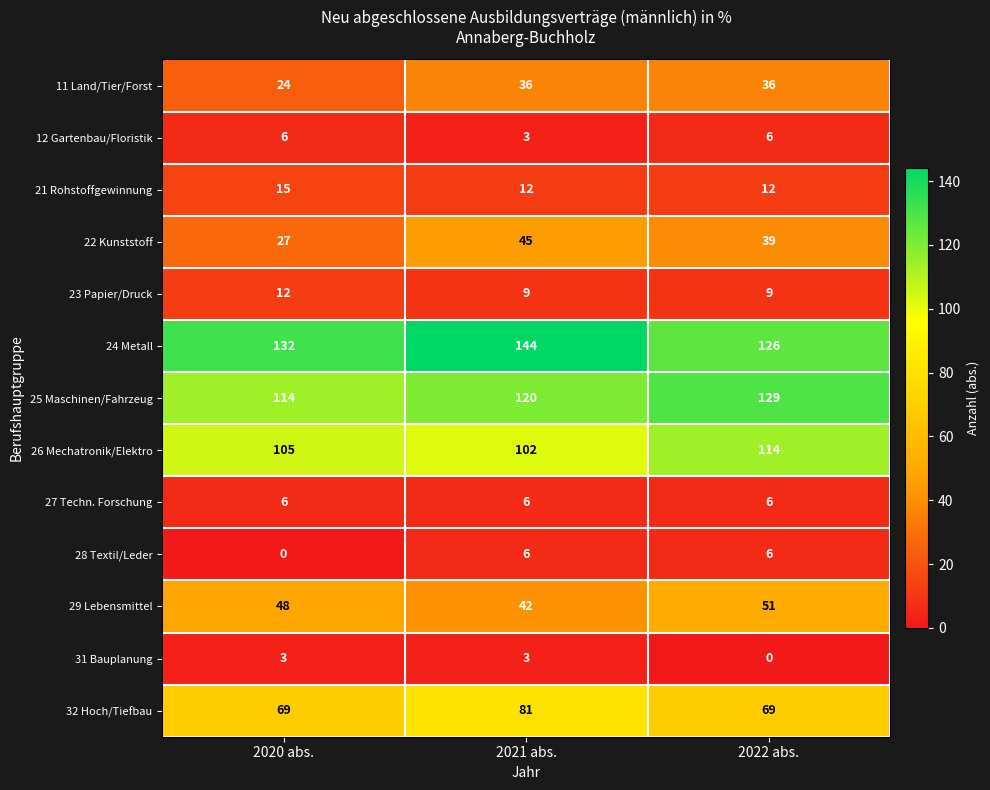

List the labels in order of 22 Kunststoff value, smallest first.

2020 abs., 2022 abs., 2021 abs.